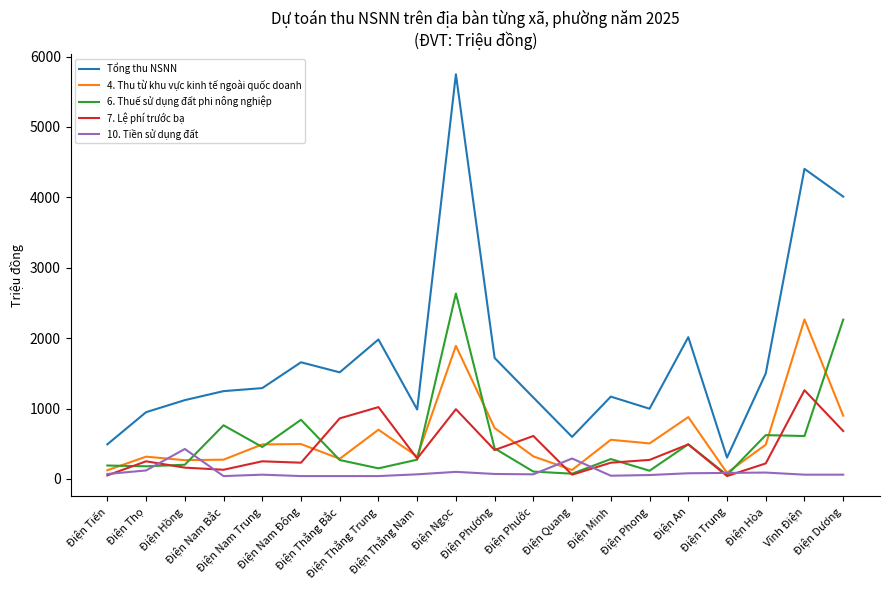

The 7. Lệ phí trước bạ series shows 610 at Điện Phước. True or false?

True